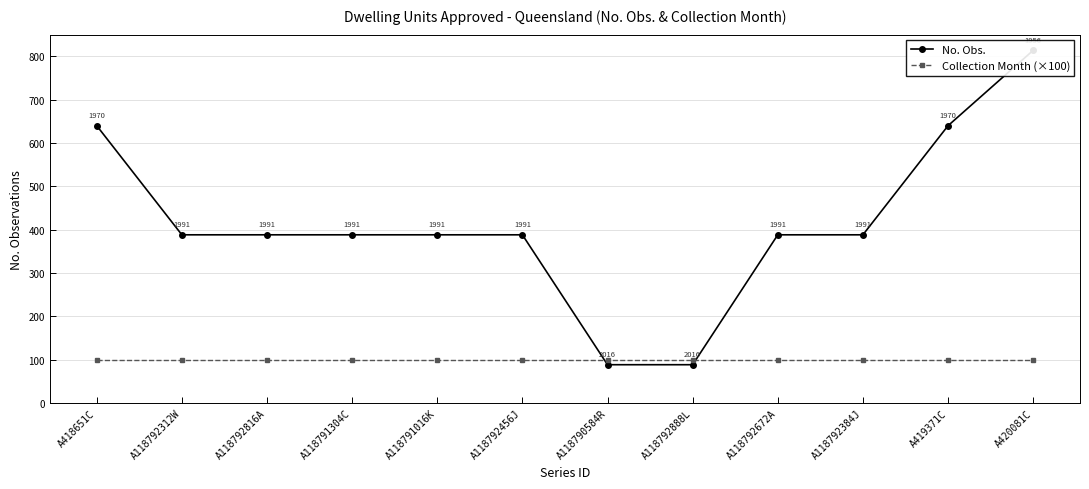

True or false: No. Obs. and Collection Month (×100) intersect in this chart.

True